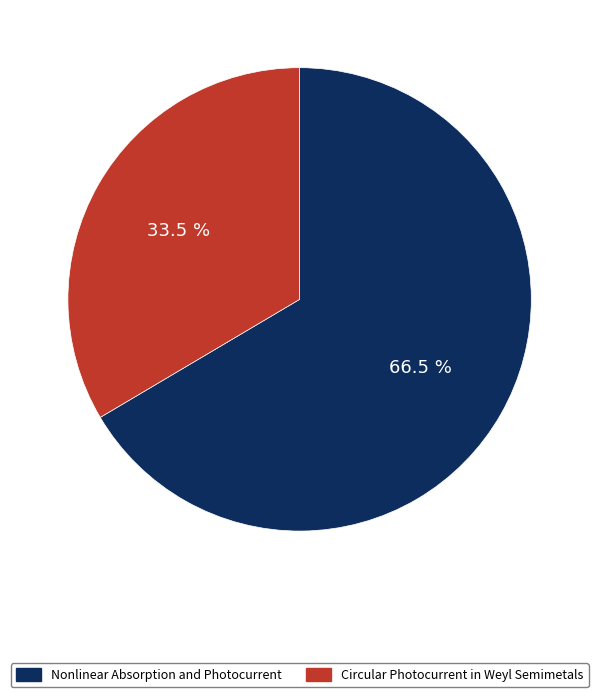

The Circular Photocurrent in Weyl Semimetals slice represents 25% of the pie. True or false?

False